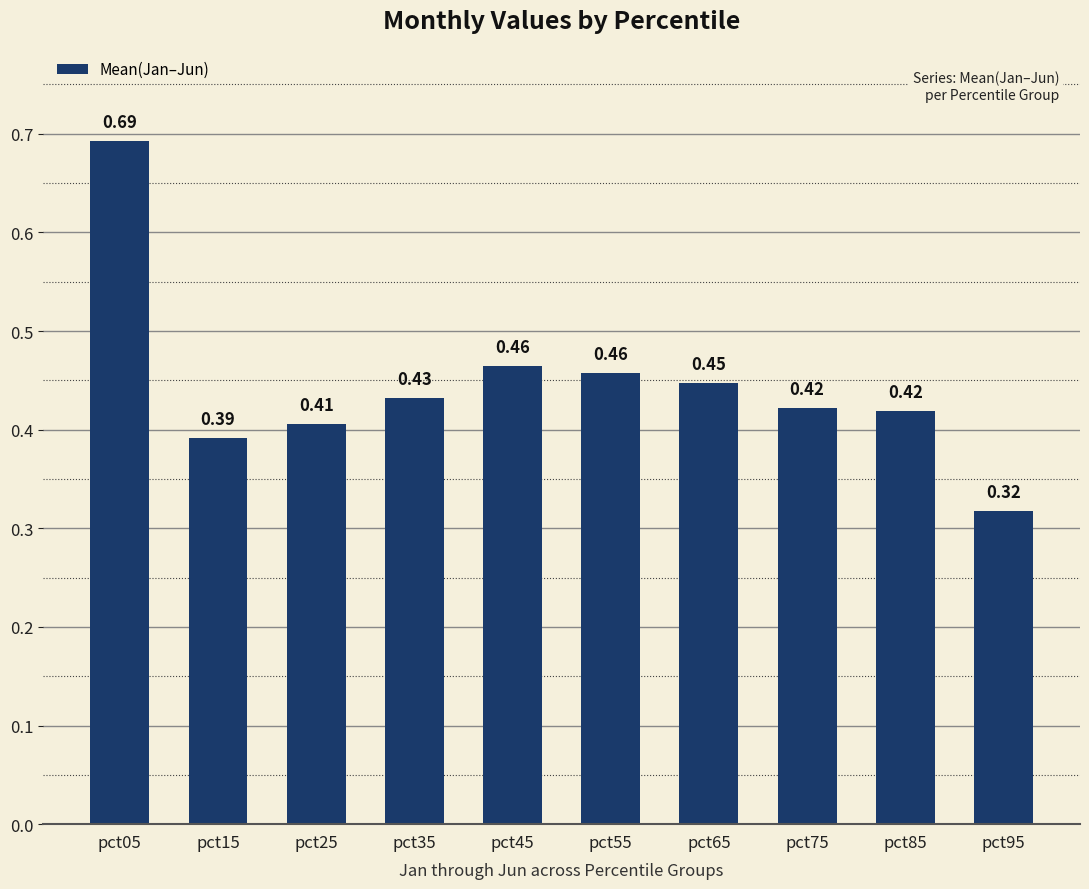

What is the sum of the values at pct45 and pct35?

0.9